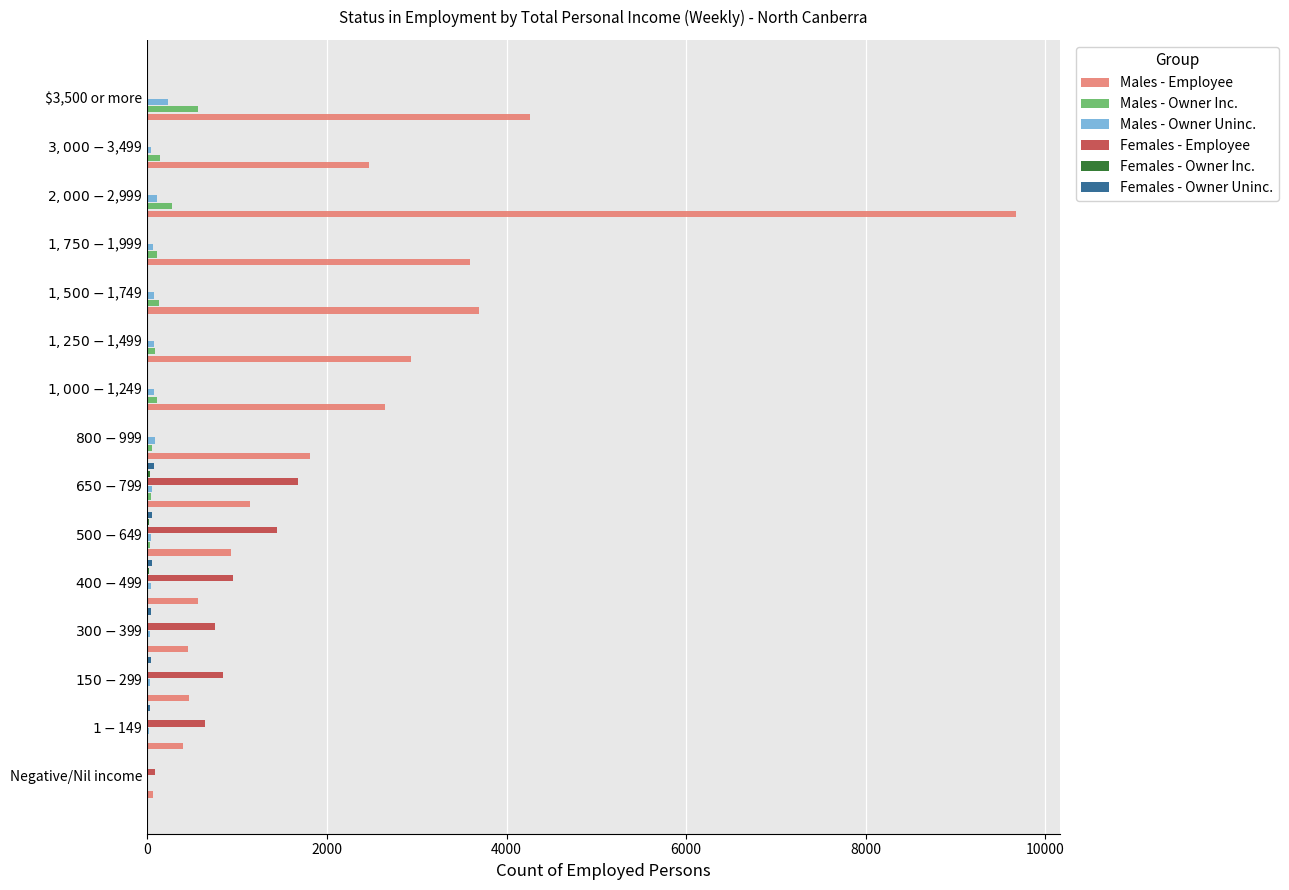

What is the maximum value shown in the chart?

9679